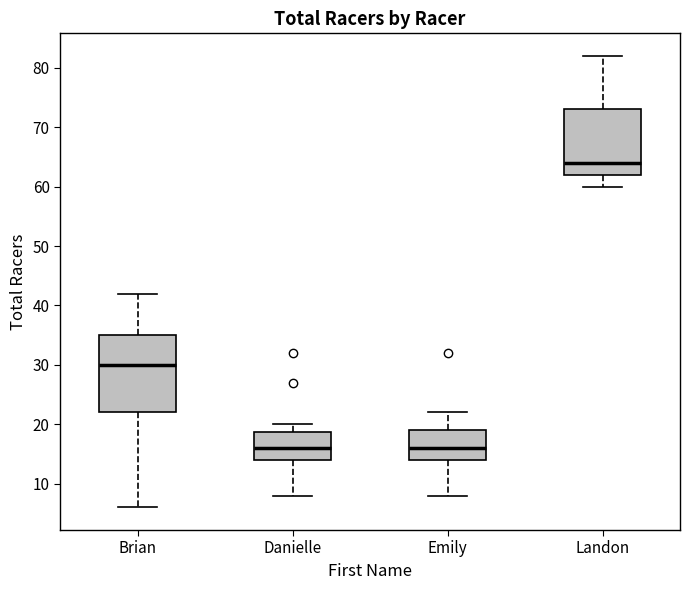

Comparing the boxes themselves (not the whiskers), which one is the tallest?

Brian